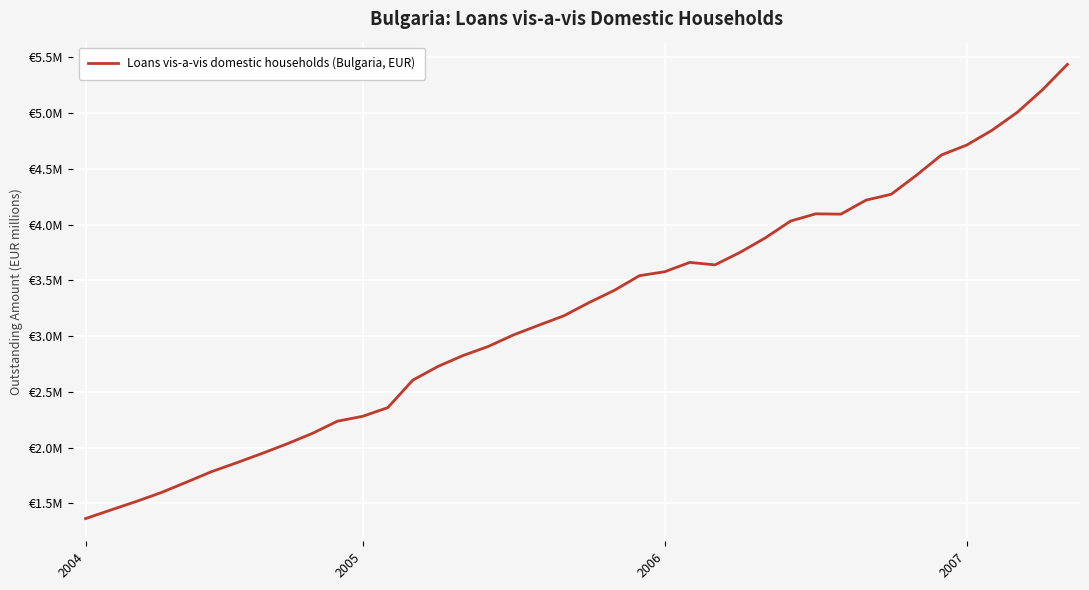

Is this an area chart (filled region under the line)?

No